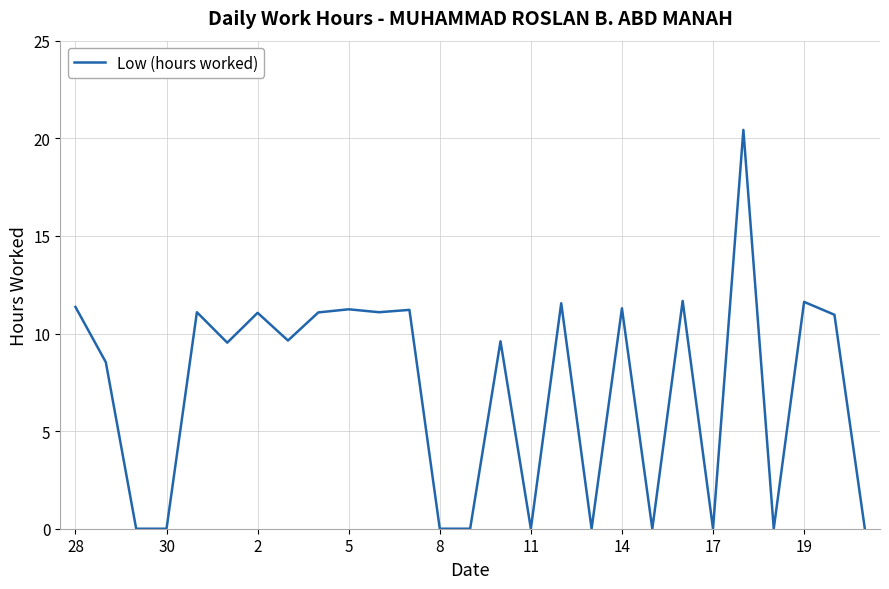

What is the greatest value displayed?

20.4